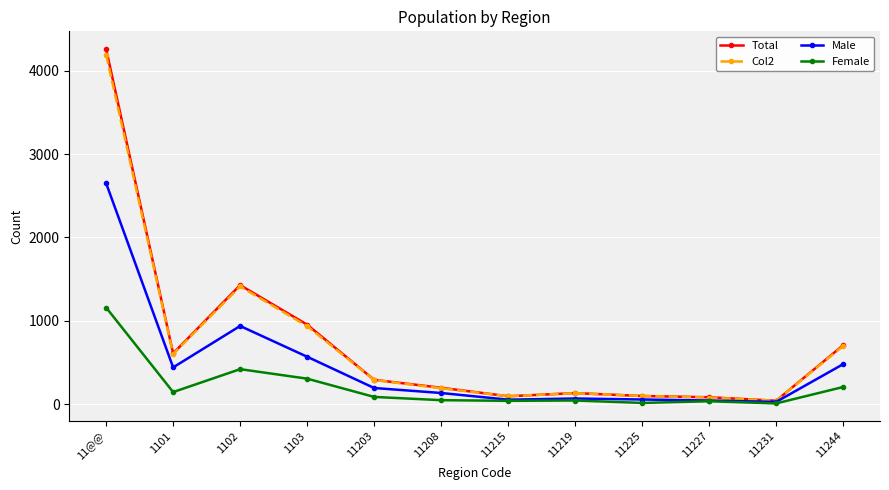

What is the total value across all series at 11215?

280